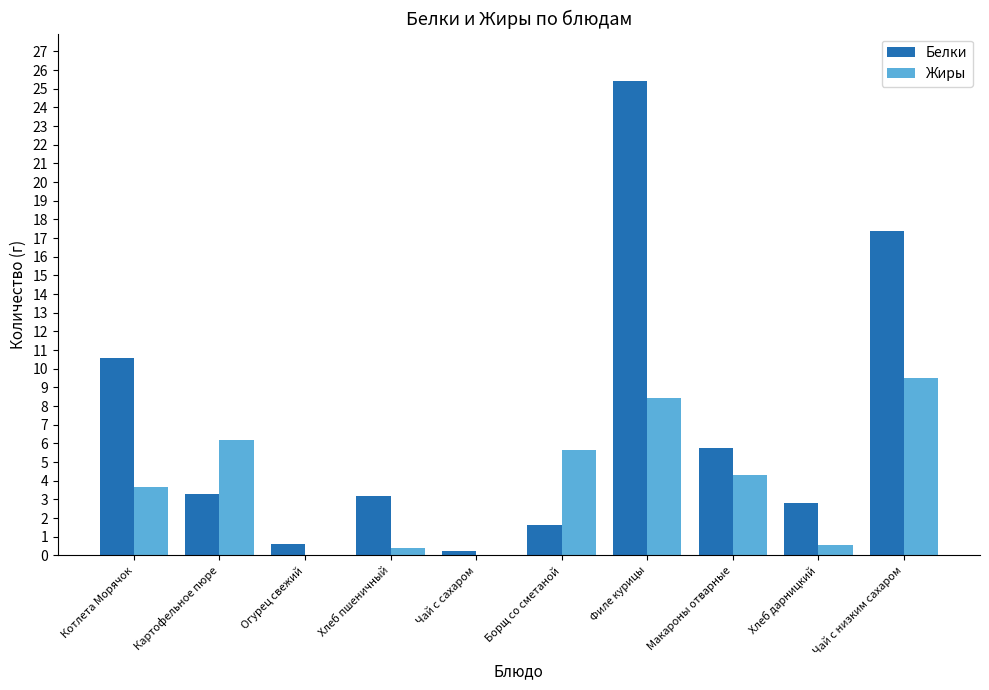

Between Борщ со сметаной and Чай с низким сахаром, which series saw the biggest shift?

Белки